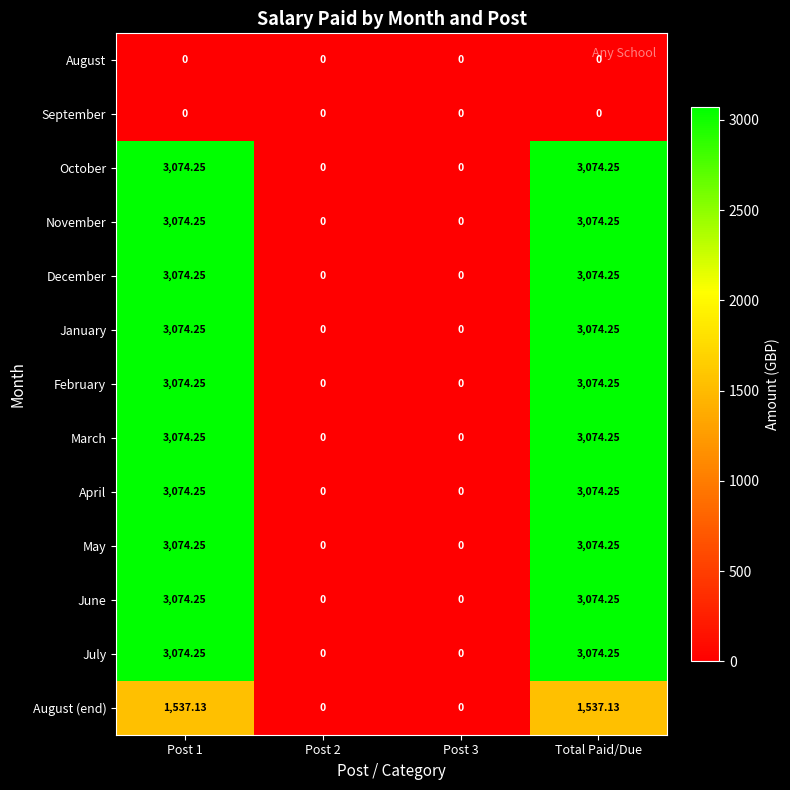

How many values in February are above zero?

2